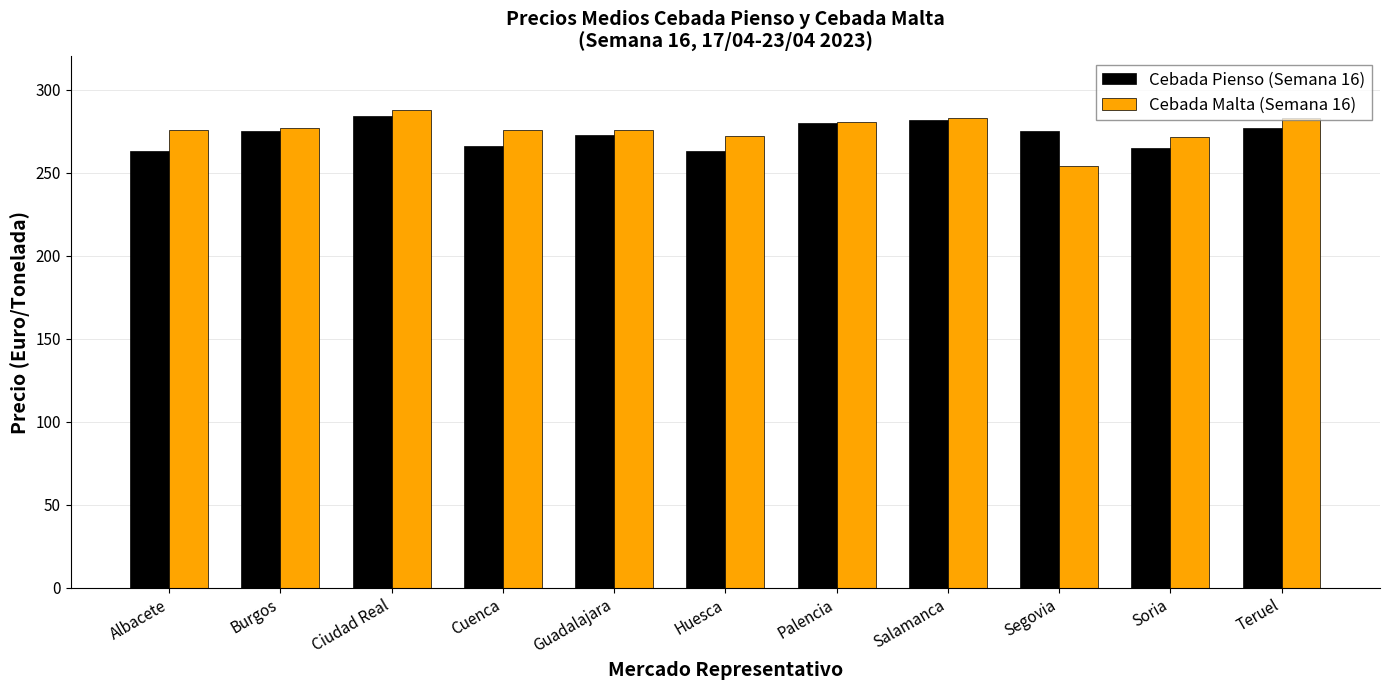

What is the approximate value of Cebada Malta (Semana 16) at Guadalajara?

276.0